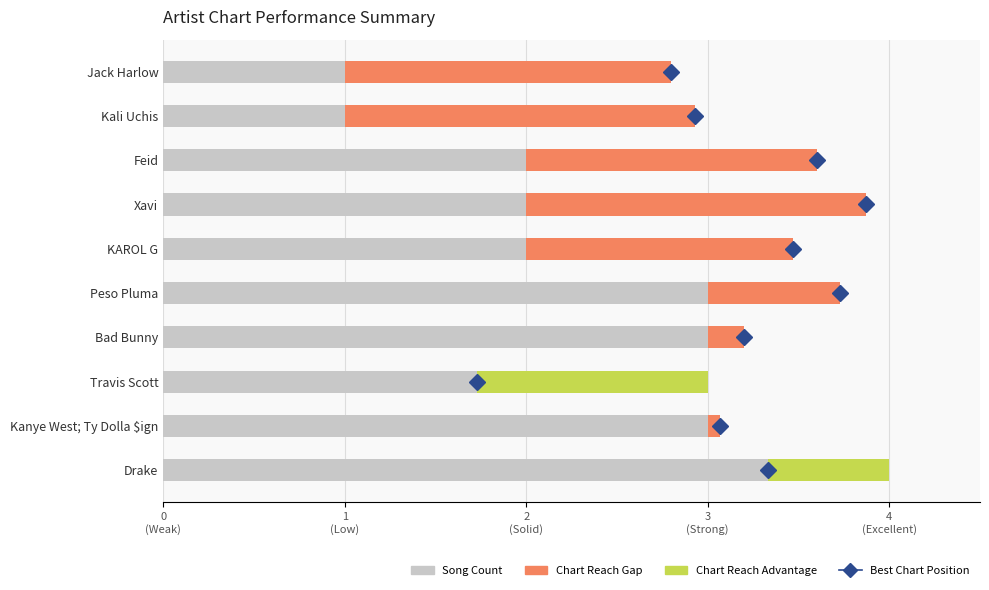

Is it true that the value at Travis Scott is 5?

False